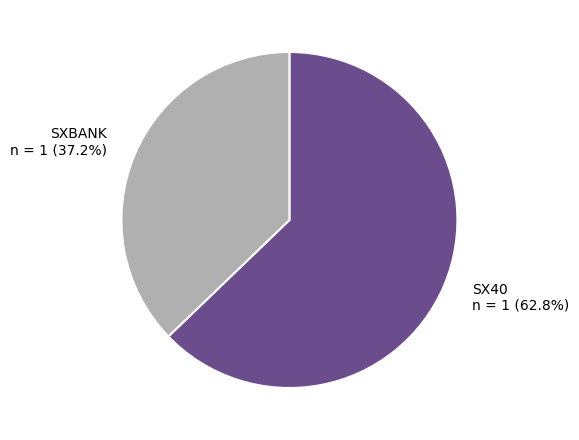

Which slice represents more than half of the pie?

SX40